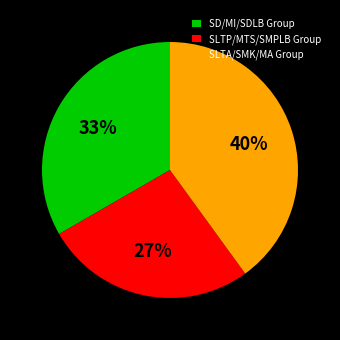

Is the sum of SD/MI/SDLB Group and SLTP/MTS/SMPLB Group greater than half?

Yes